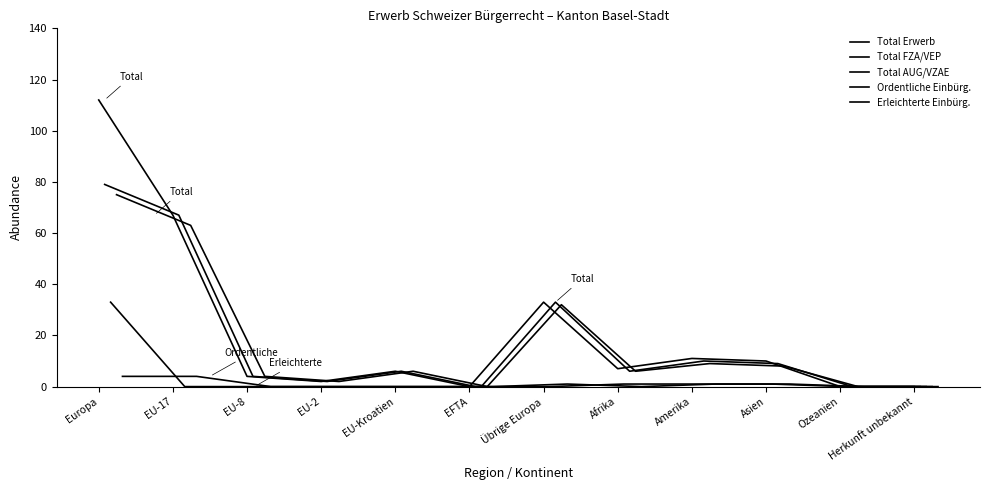

True or false: Total Erwerb and Erleichterte Einbürg. cross at least once.

False